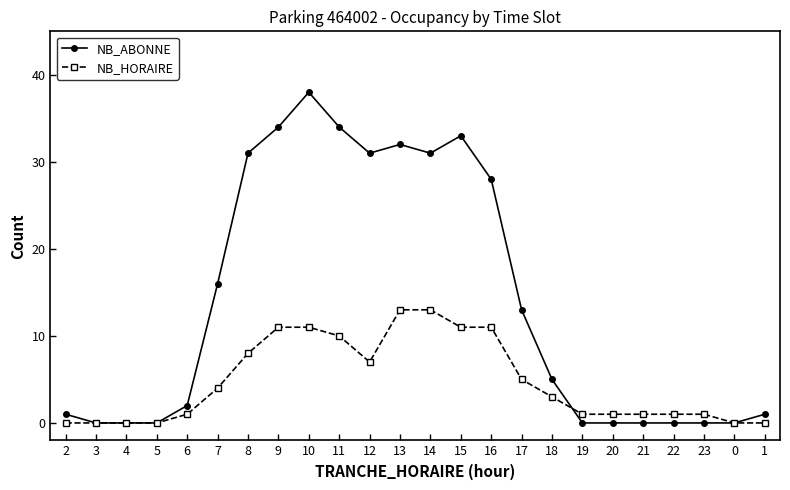

At which category is the sum across all series the highest?

10